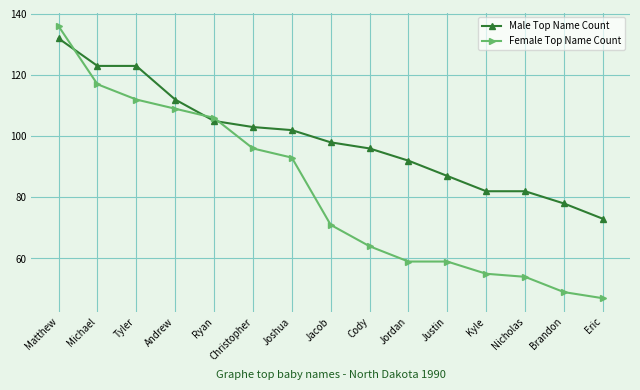

What is the label of the 9th point from the left?

Cody